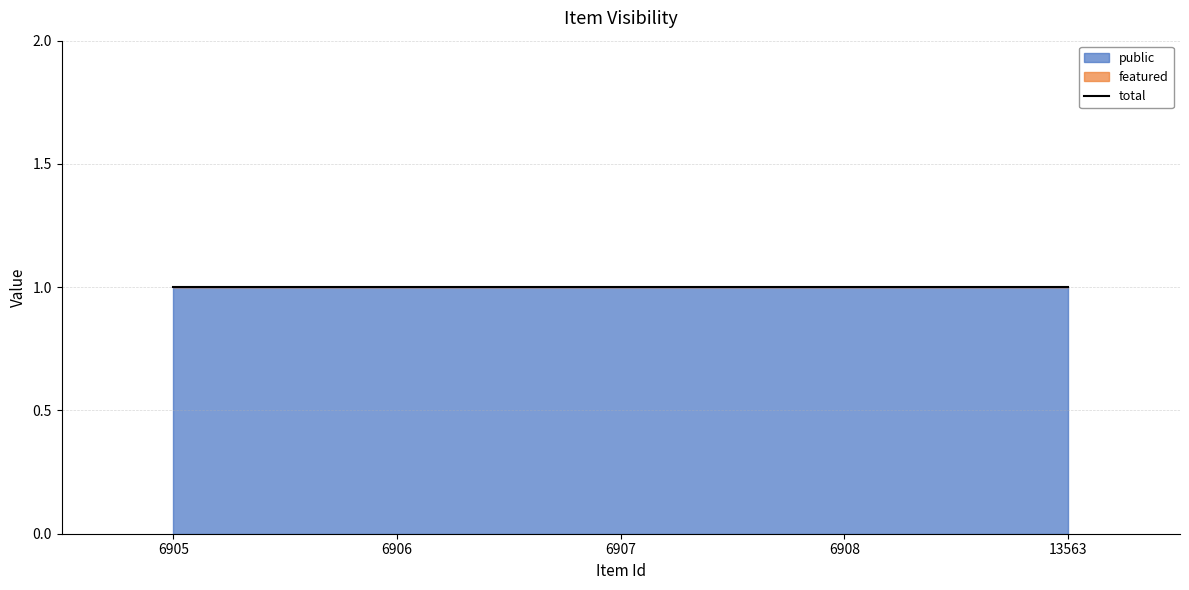

True or false: featured and public cross at least once.

False